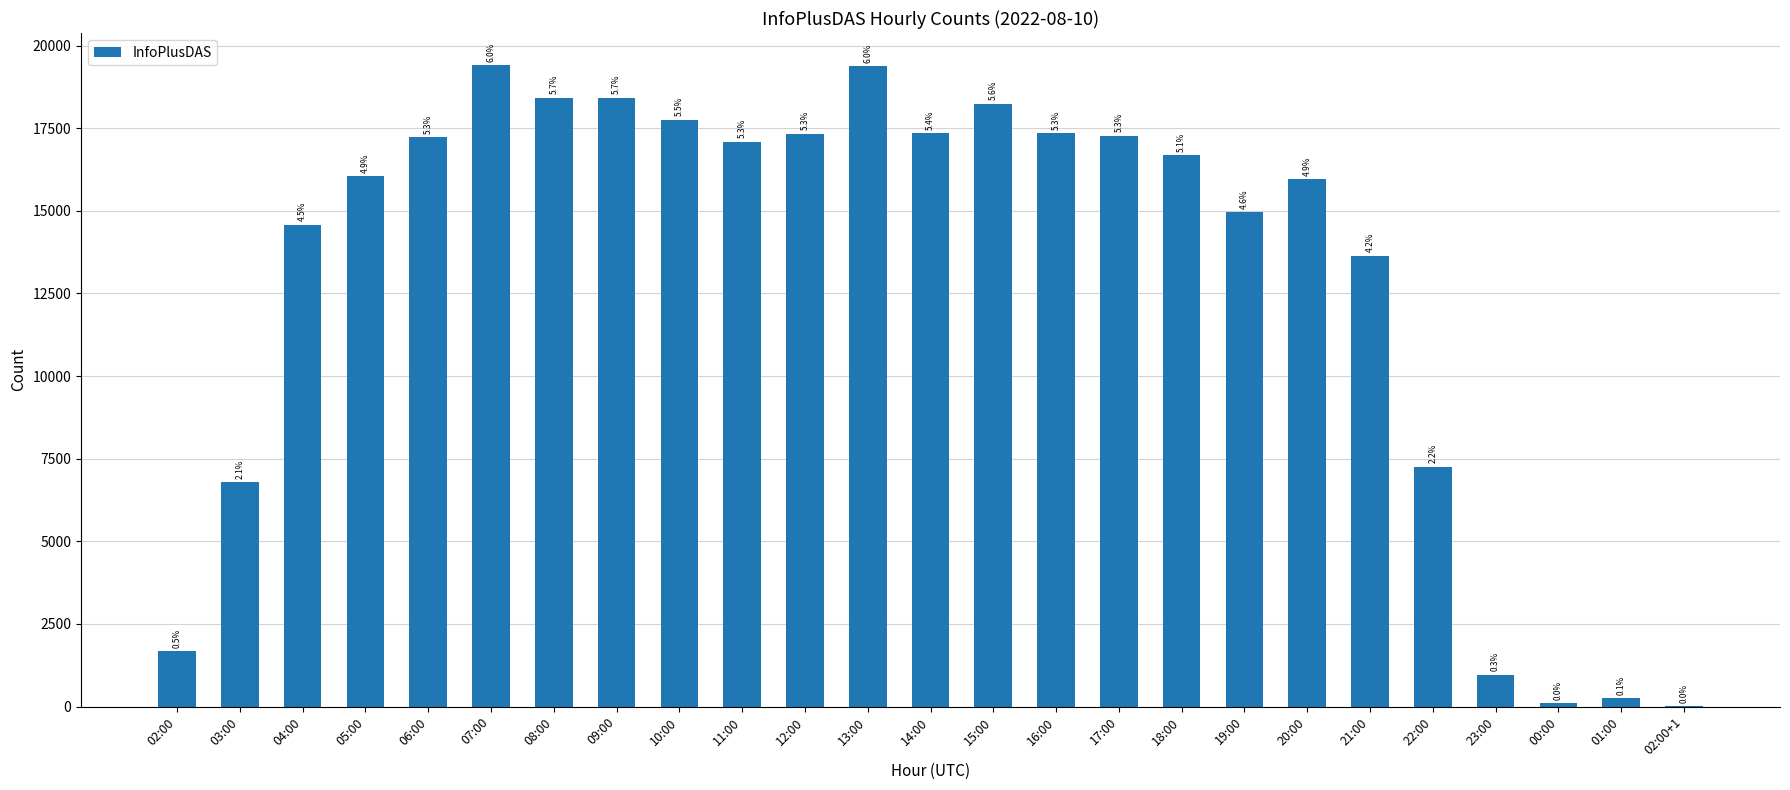

How many distinct data groups are displayed?

1